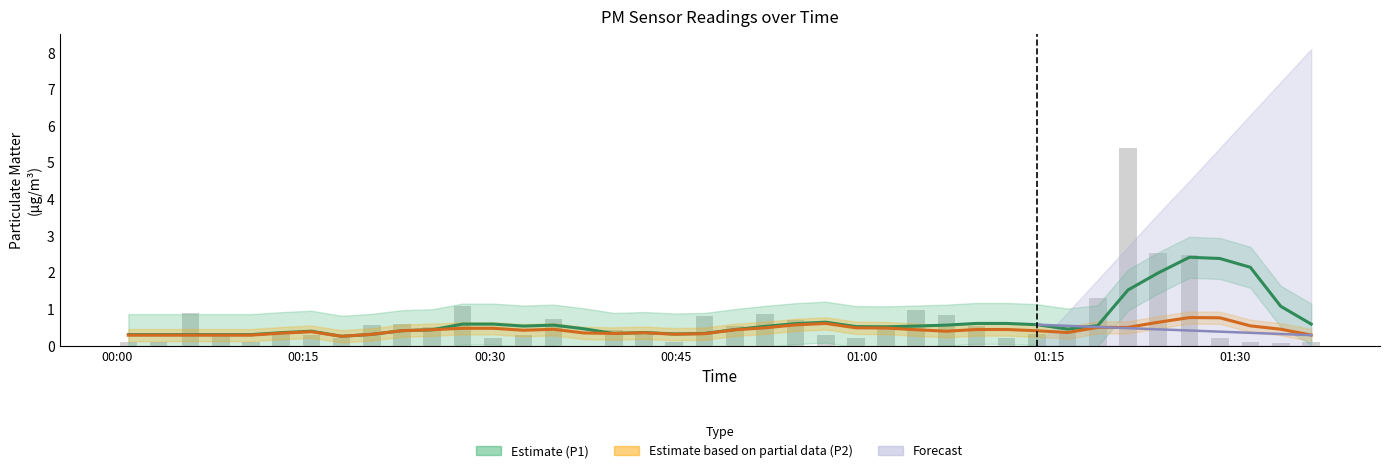

Reading left to right, extract all data points from this chart.

Estimate (P1): 0.3	0.3	0.3	0.3	0.3	0.4	0.4	0.3	0.3	0.4	0.4	0.6	0.6	0.5	0.6	0.5	0.3	0.4	0.3	0.3	0.4	0.5	0.6	0.6	0.5	0.5	0.5	0.6	0.6	0.6	0.6	0.5	0.5	1.5	2.0	2.4	2.4	2.1	1.1	0.6
Estimate based on partial data (P2): 0.3	0.3	0.3	0.3	0.3	0.3	0.4	0.3	0.3	0.4	0.4	0.5	0.5	0.4	0.4	0.3	0.3	0.4	0.3	0.3	0.4	0.5	0.6	0.6	0.5	0.5	0.4	0.4	0.4	0.4	0.4	0.4	0.5	0.5	0.6	0.8	0.8	0.5	0.4	0.3